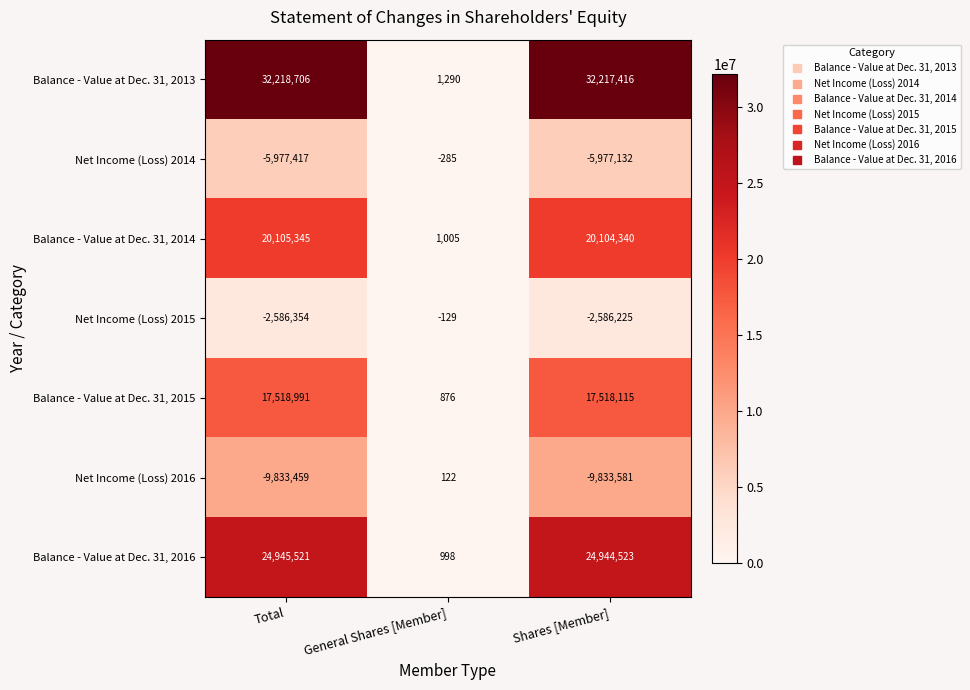

True or false: Balance - Value at Dec. 31, 2014 has a value of 20105345 at Total.

True